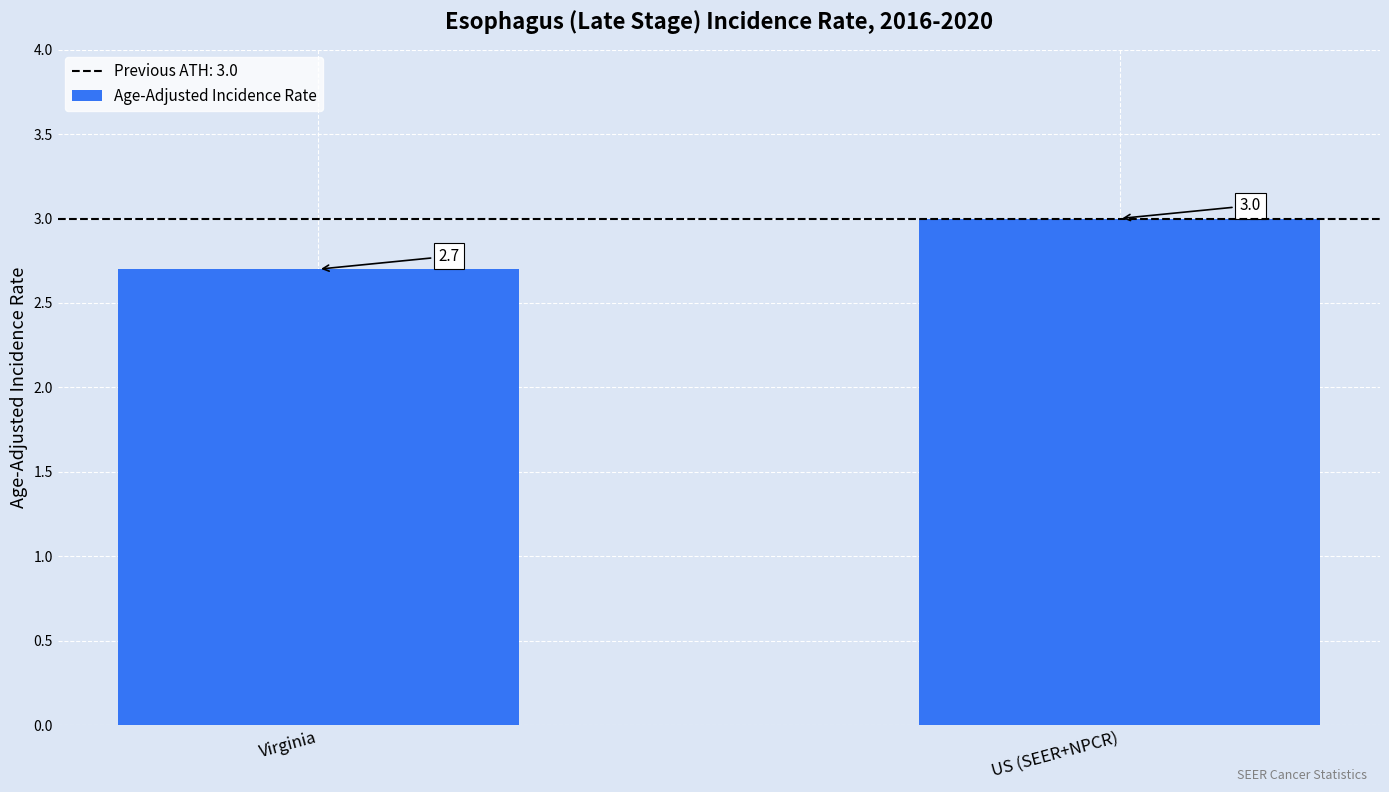

List the labels in order of value, smallest first.

Virginia, US (SEER+NPCR)